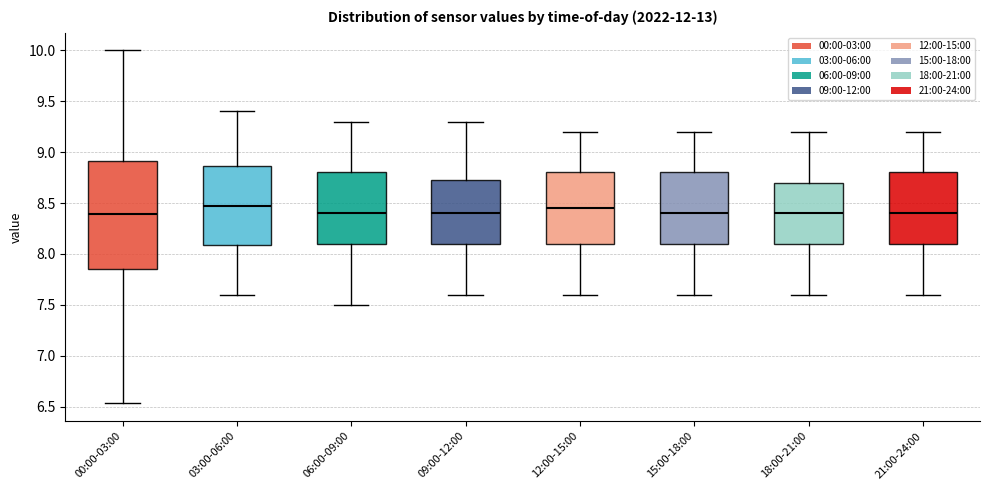

Where does the median line of the box for 06:00-09:00 sit on the y-axis? The values are not printed on the chart, so give them approximately, as read against the axis.

8.40